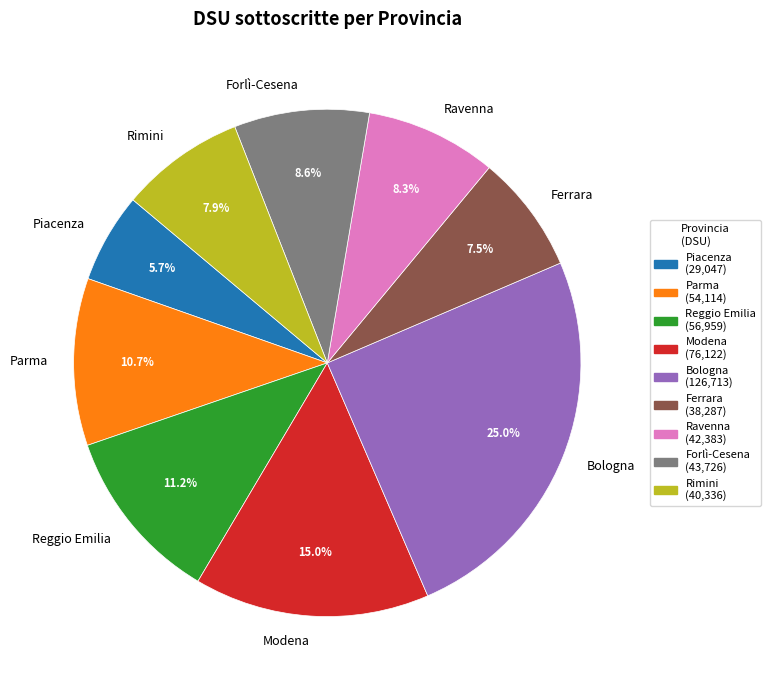

To the nearest percent, what is the average slice percentage?

11%